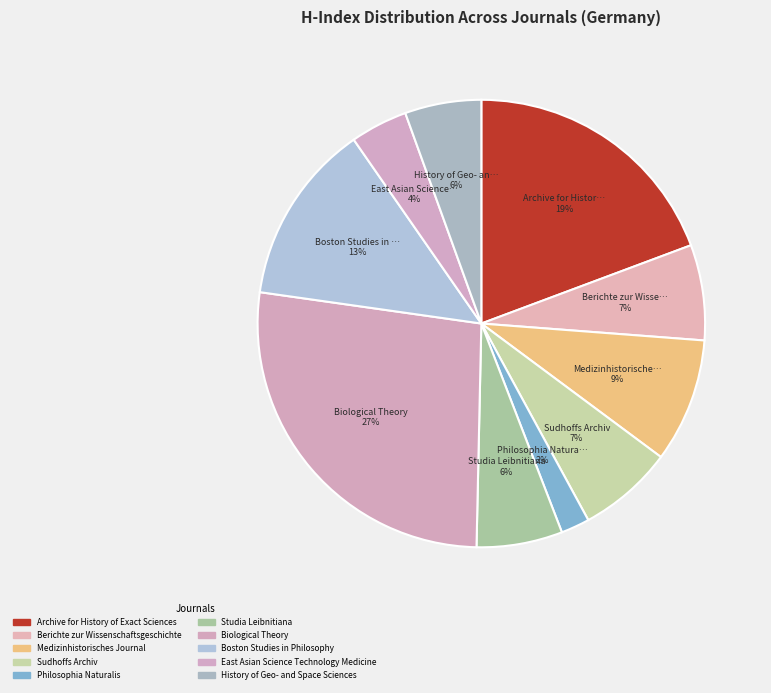

Does any single category account for the majority?

No